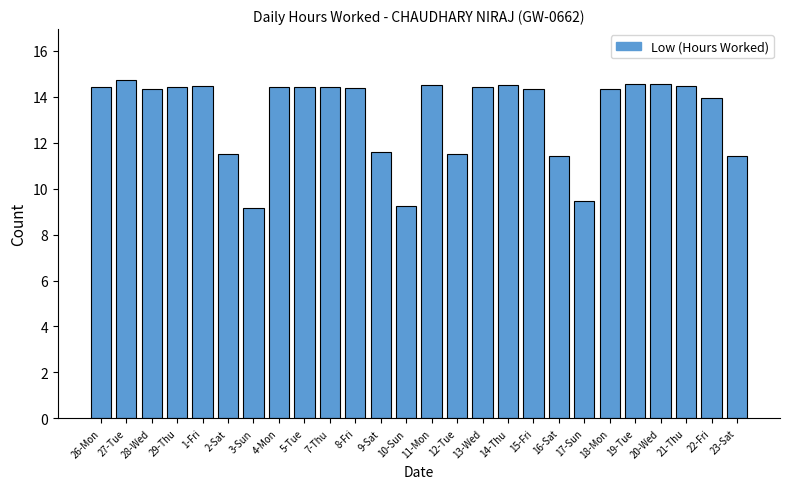

True or false: the data shows 14.4 at 1-Fri.

True